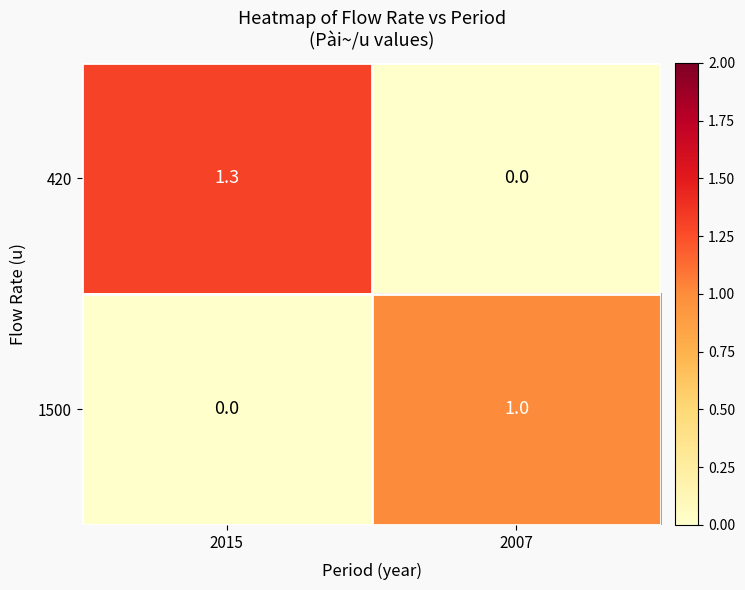

List the series in order of their overall mean, lowest first.

1500, 420